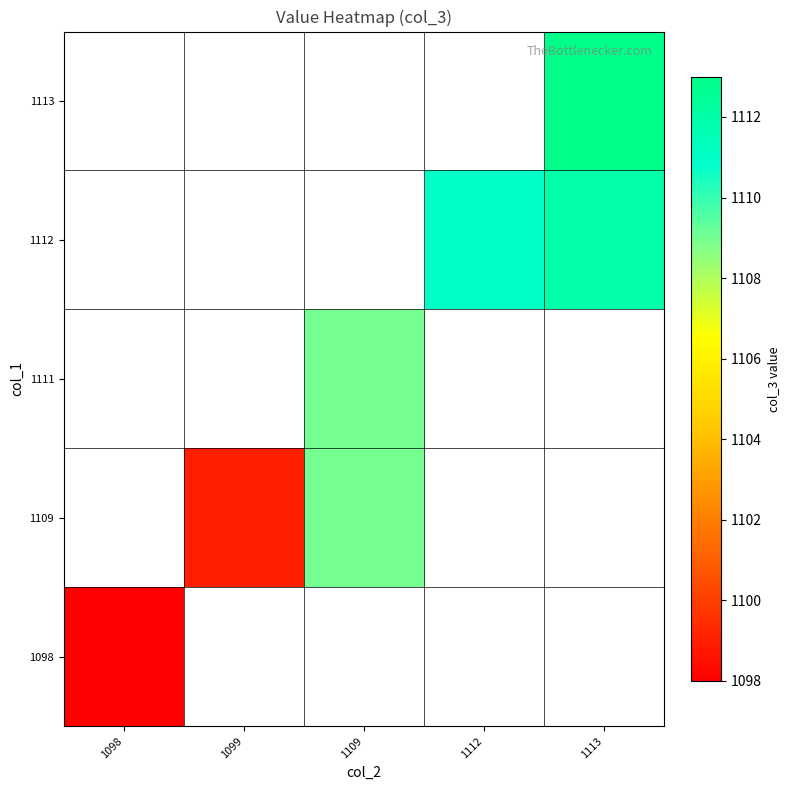

Which category has the lowest value across all series?

1098